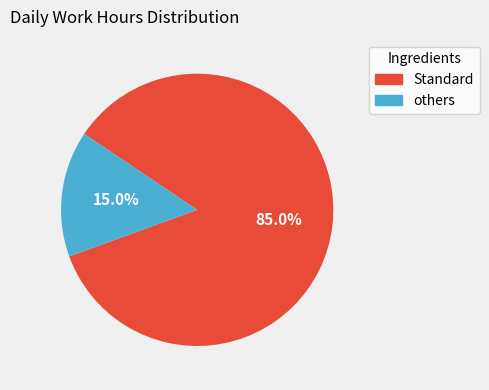

Is there any slice that represents more than half of the pie?

Yes